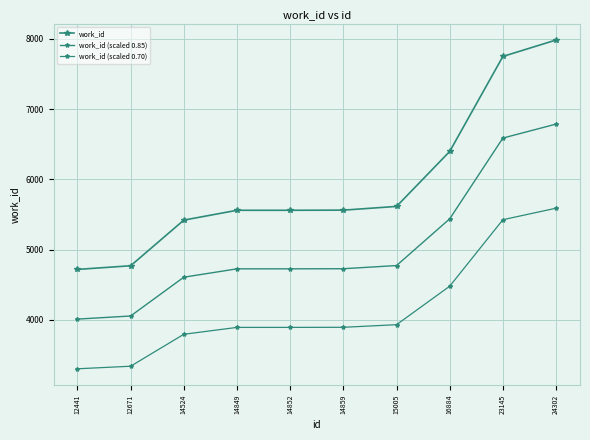

How many data points in work_id (scaled 0.70) are above 3892?

5